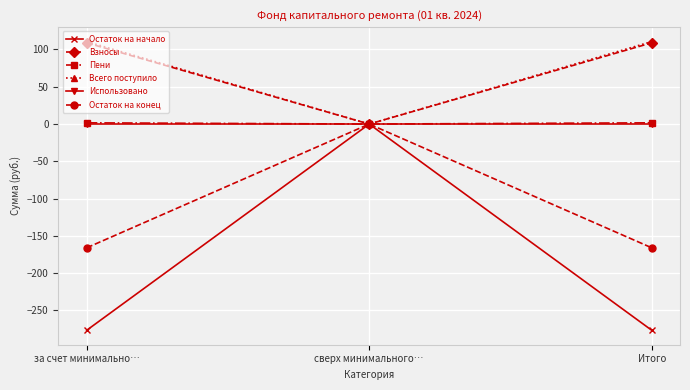

Where does the Всего поступило series first go above 110?

за счет минимально…